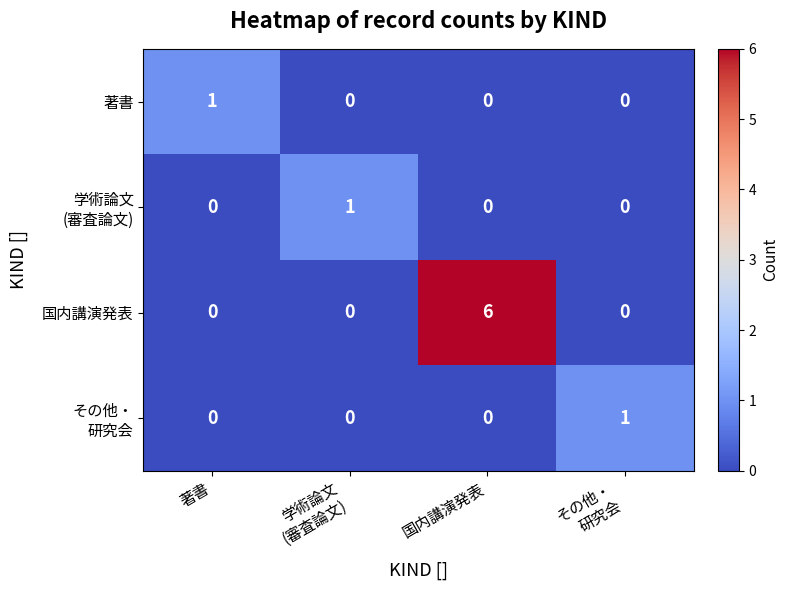

What is the sum of all 国内講演発表 values?

6